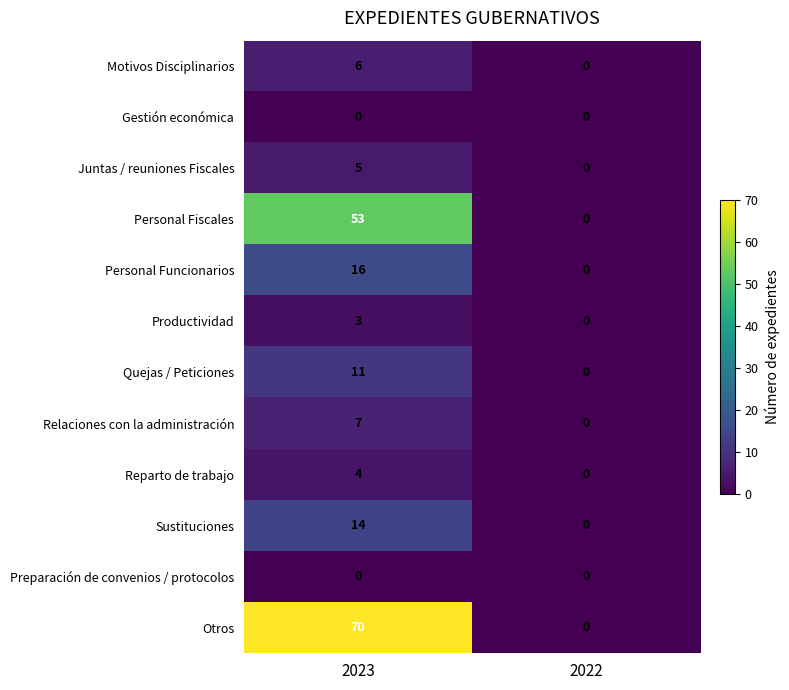

Which series has the widest spread of values?

Otros